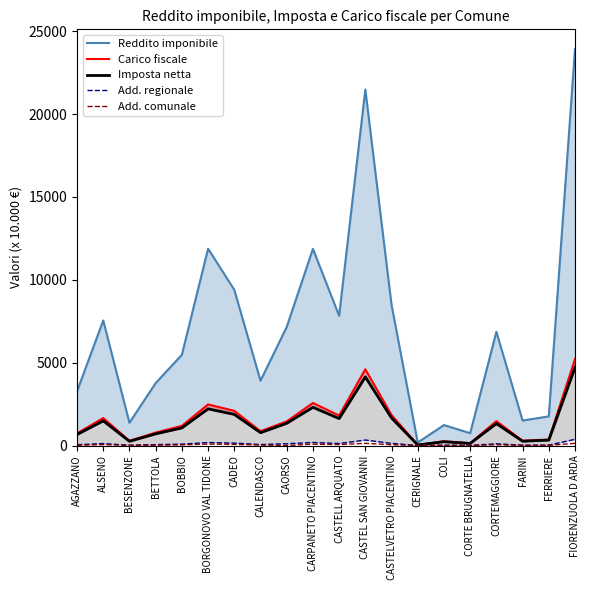

Which category has the lowest value across all series?

CERIGNALE